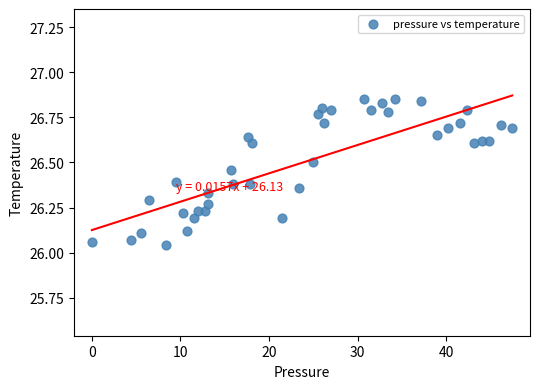

What is the range of X values (max minus min)?

47.5